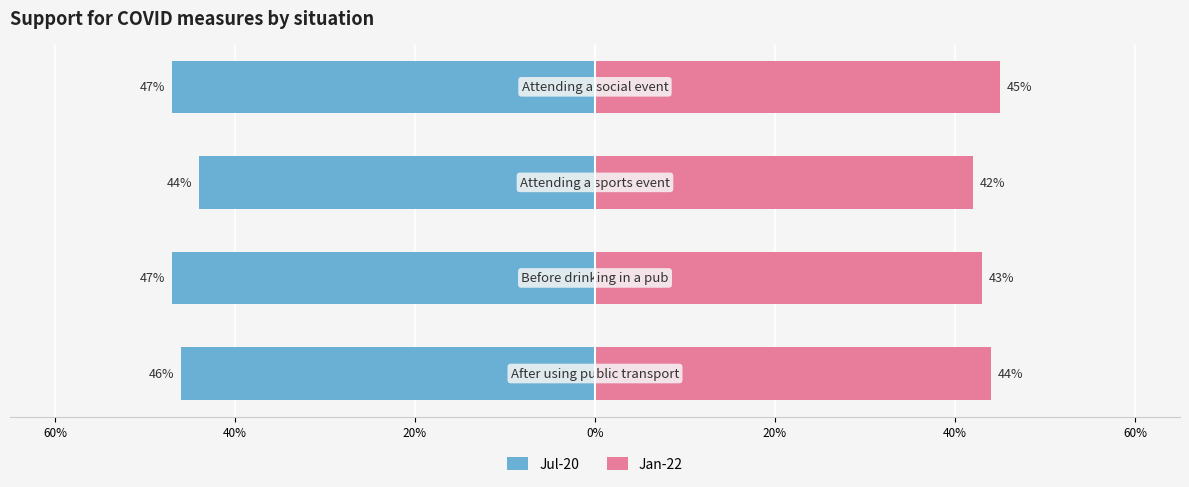

How many bars are there in each group?

2